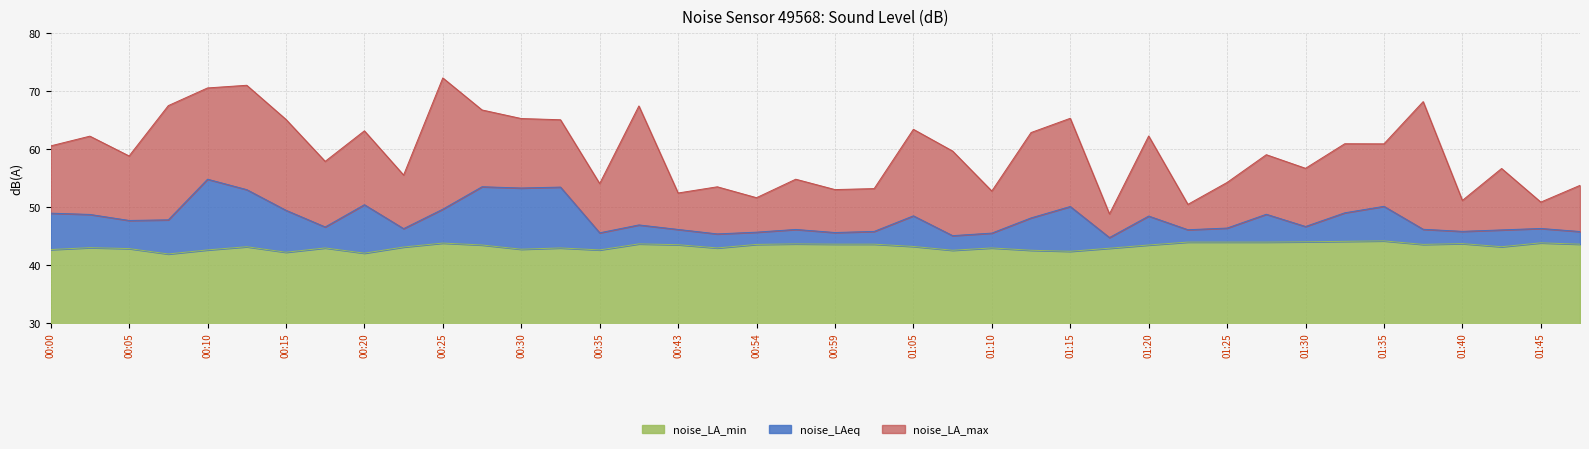

What is the approximate value of noise_LAeq at 01:02?

45.8